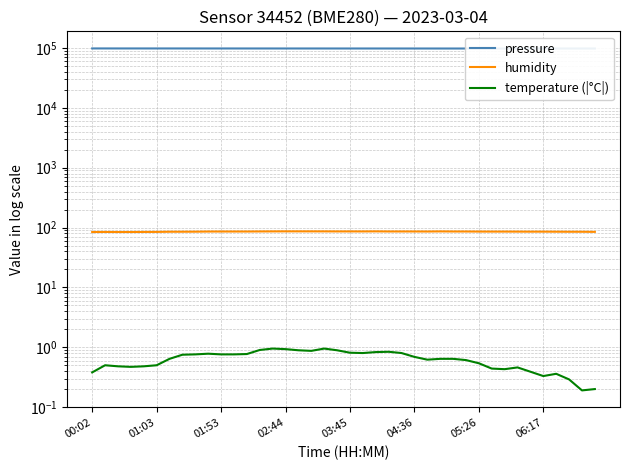

True or false: humidity and temperature (|°C|) cross at least once.

False